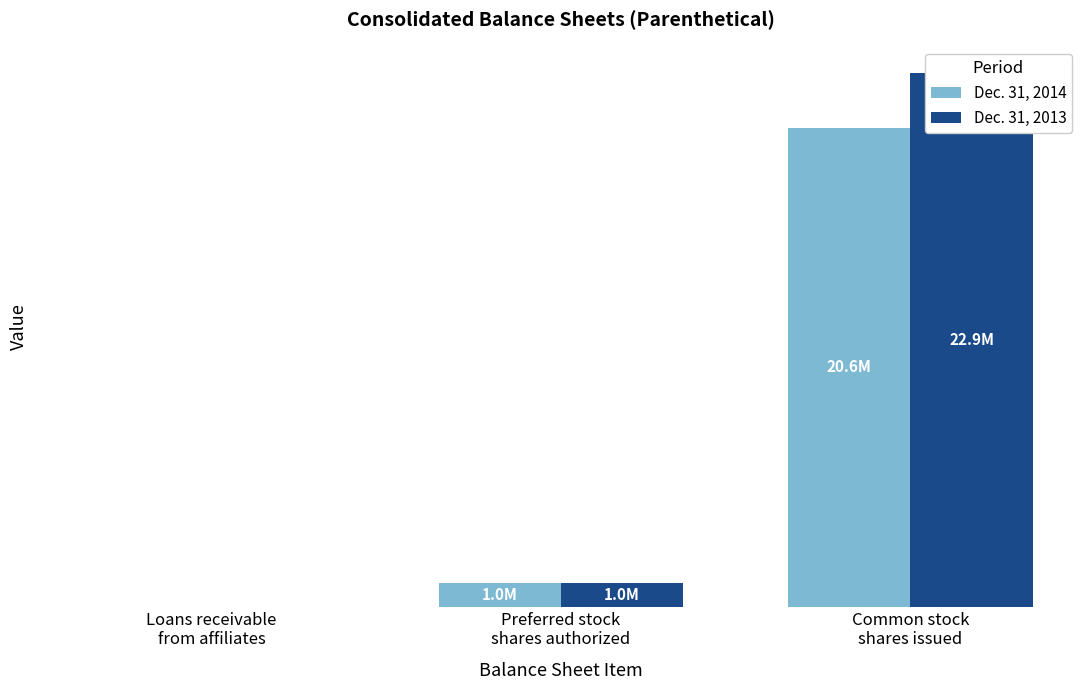

What is the sum of all Dec. 31, 2014 values?

21597679.7